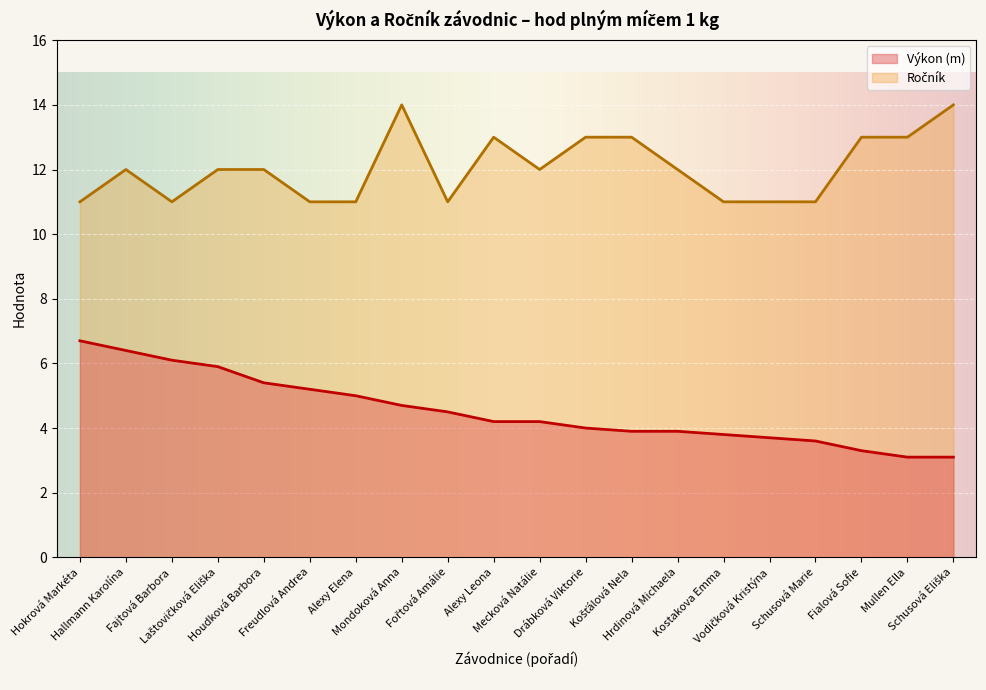

What position from the left is Laštovičková Eliška?

4